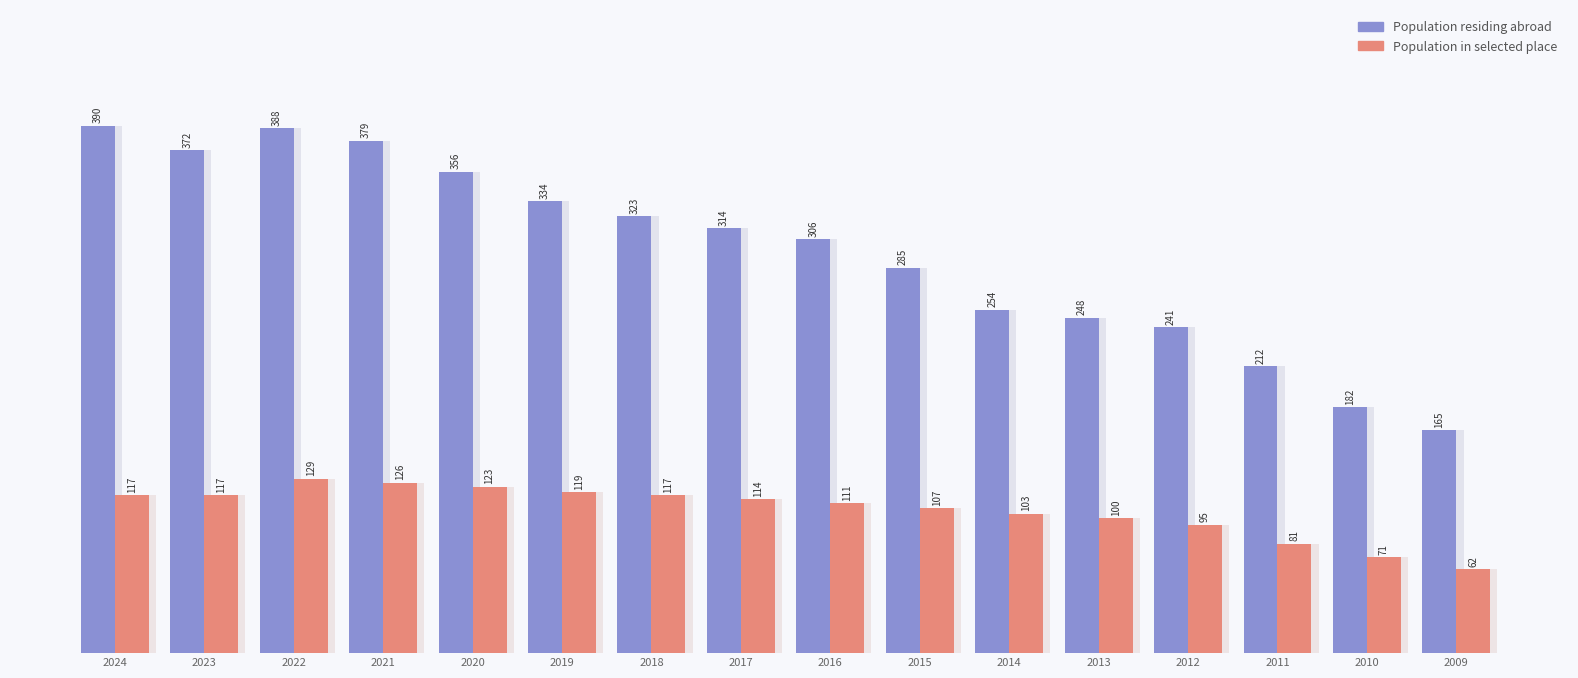

Between 2018 and 2016, which is larger?

2018